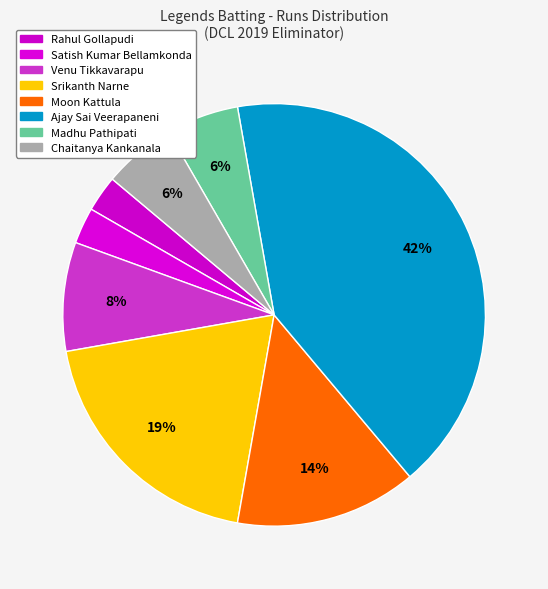

Count the number of slices in the pie.

8